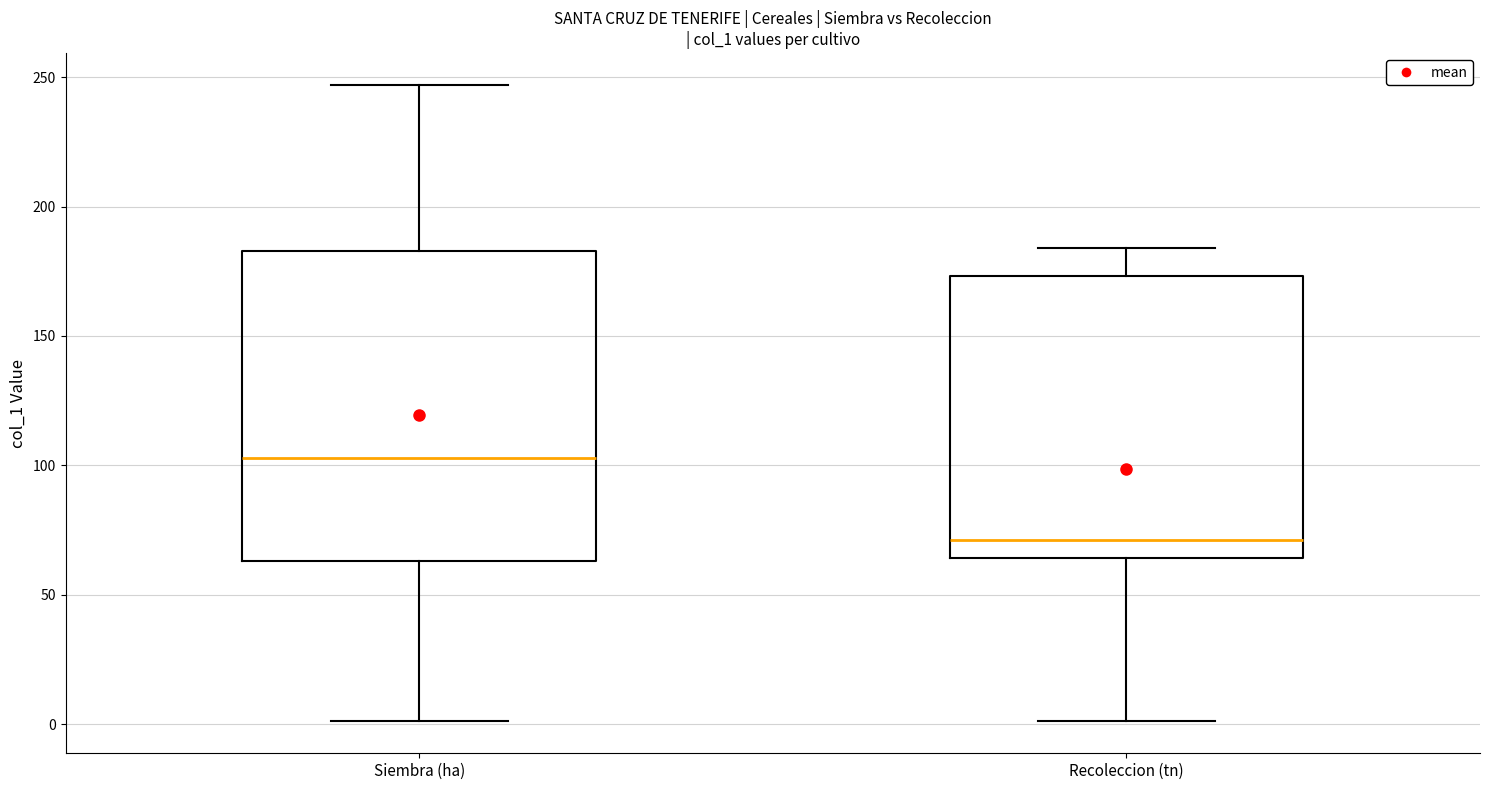

Reading left to right, read every box against the y-axis: the position of its median line, the range the box covers, and the ends of its whiskers. The values are not printed on the chart, so give them approximately, as read against the axis.

Siembra (ha): median 105, box 65 to 185, whiskers 0 to 245
Recoleccion (tn): median 70, box 65 to 175, whiskers 0 to 185